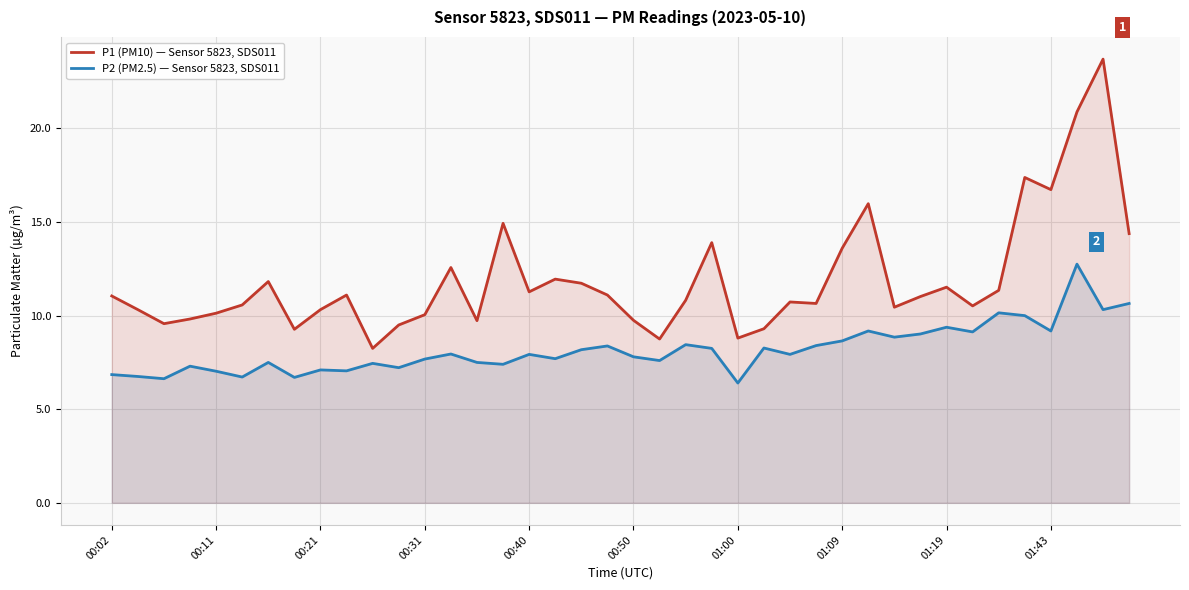

Where does the P1 (PM10) — Sensor 5823, SDS011 series first go above 11?

00:02